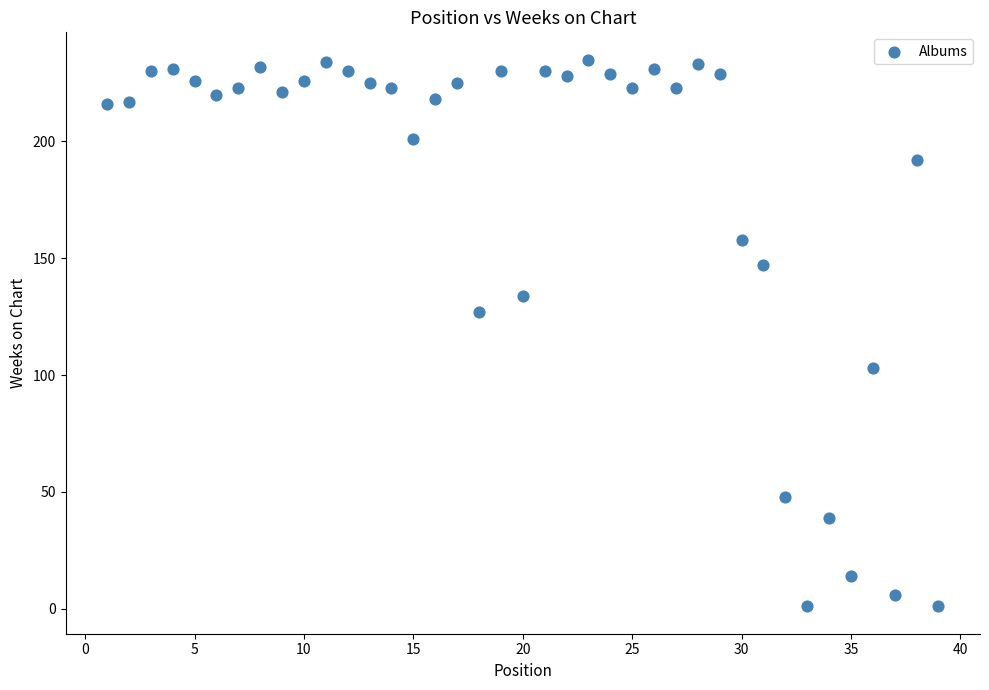

What is the range of X values (max minus min)?

38